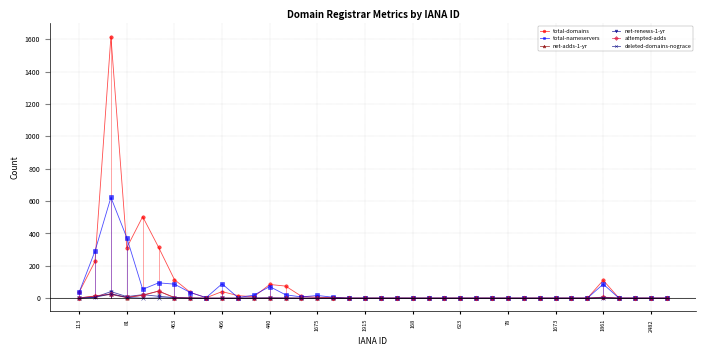

Is this an area chart (filled region under the line)?

No